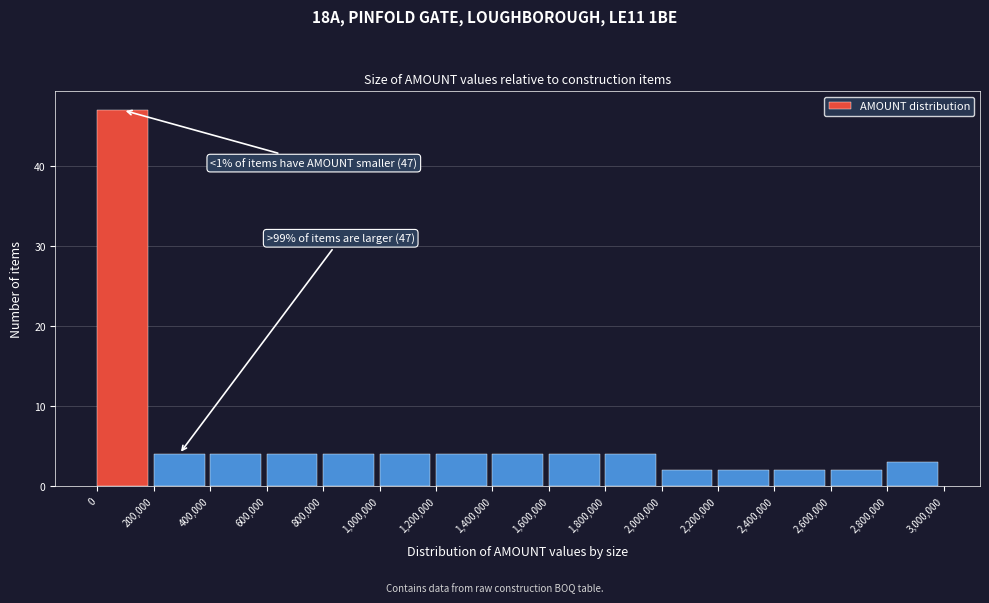

Over which range of the x-axis is the bar tallest?

0 to 200,000